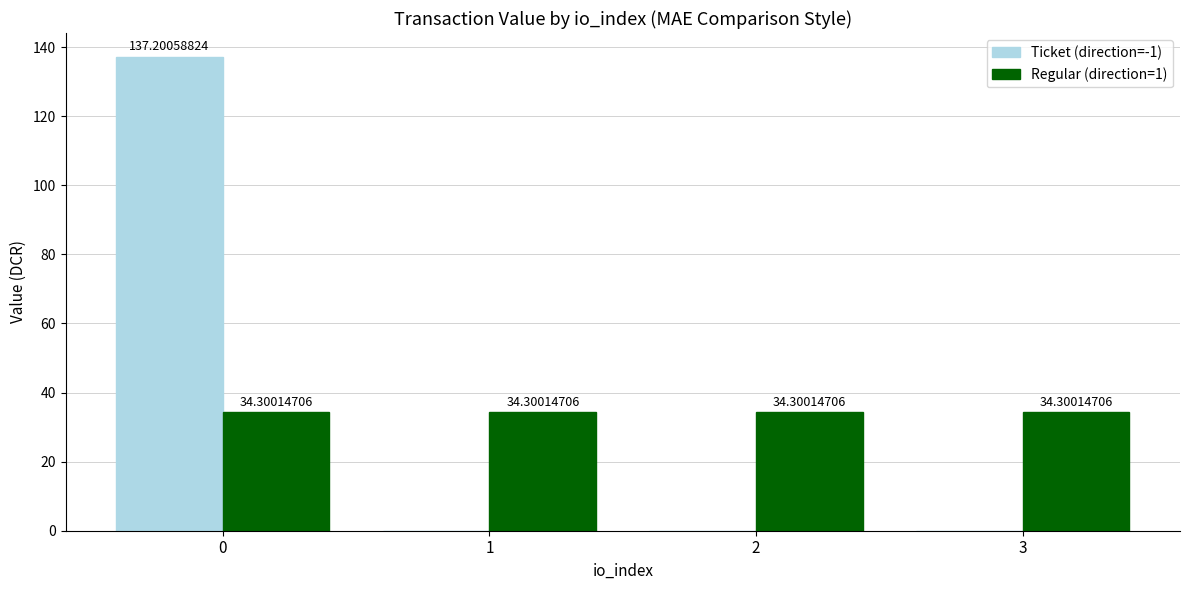

What is the total value across all series at 0?

171.5